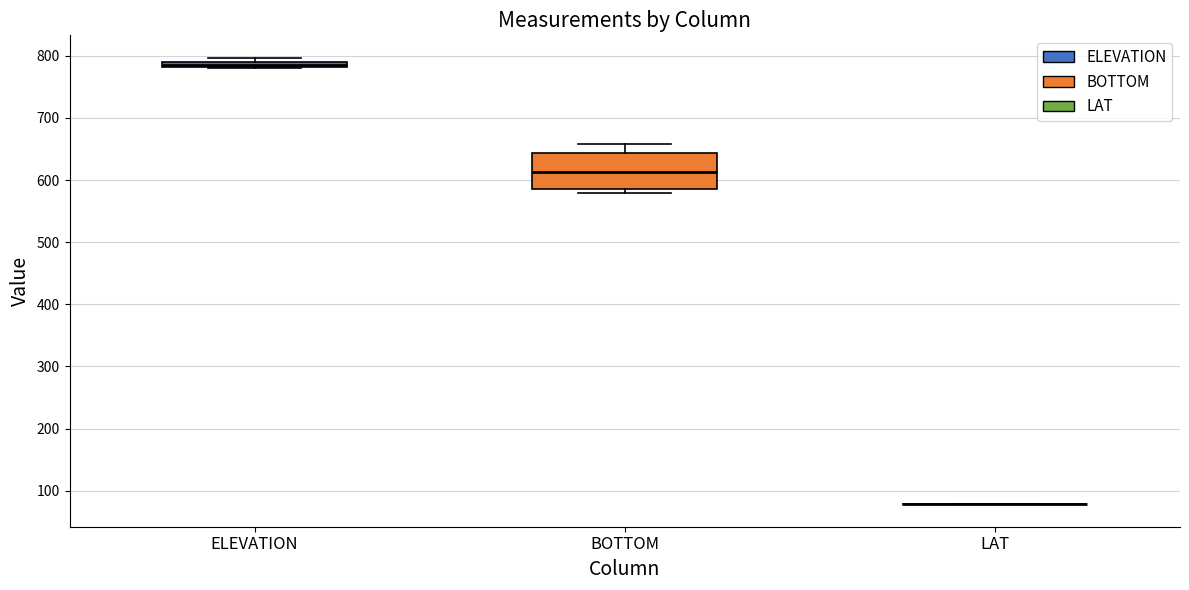

Where is the lower edge of the box for BOTTOM on the y-axis? The values are not printed on the chart, so give them approximately, as read against the axis.

590